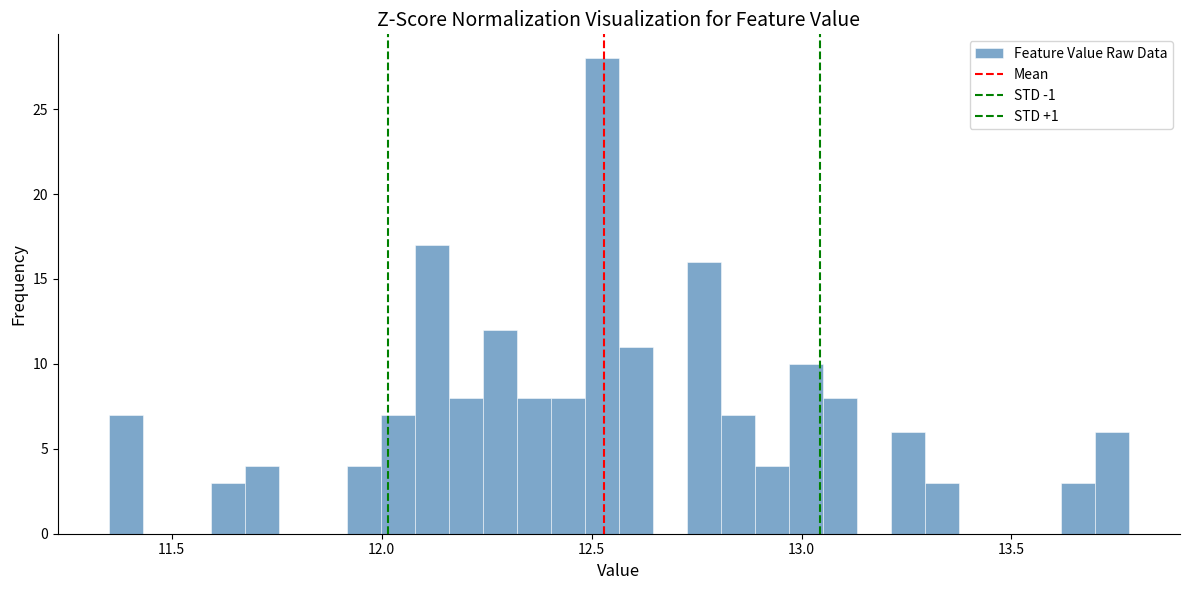

Around what value on the x-axis is the tallest bar? Give the approximate position of its centre, as read against the axis.

12.50